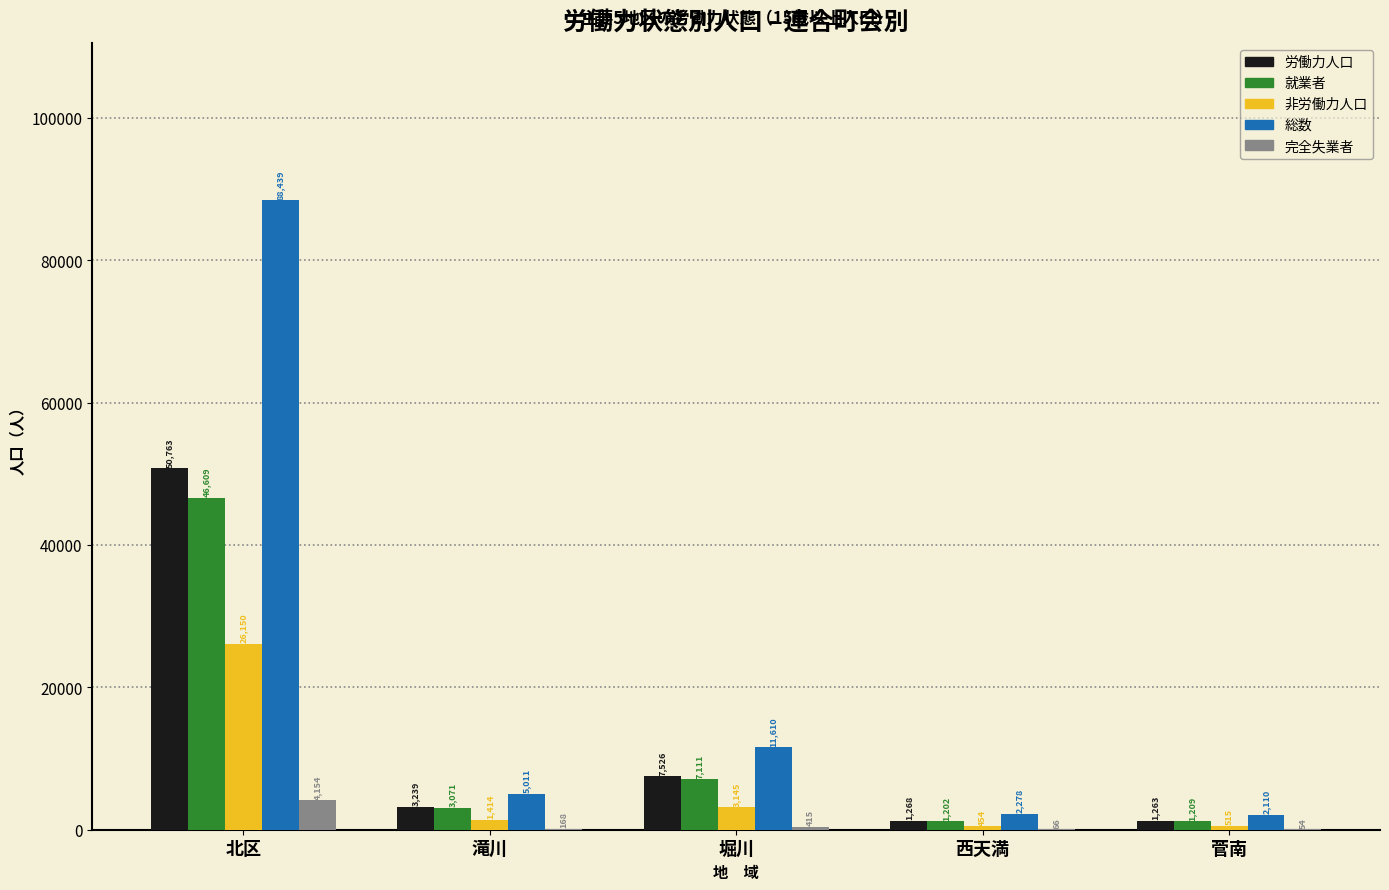

At which label does 就業者 reach its peak?

北区